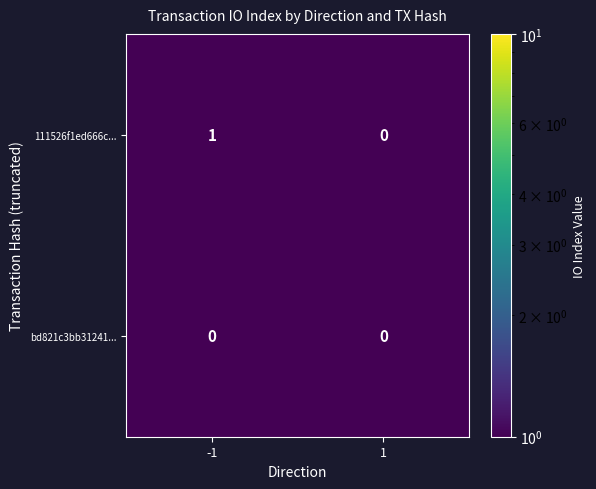

The bd821c3bb31241... series shows 0 at -1. True or false?

True